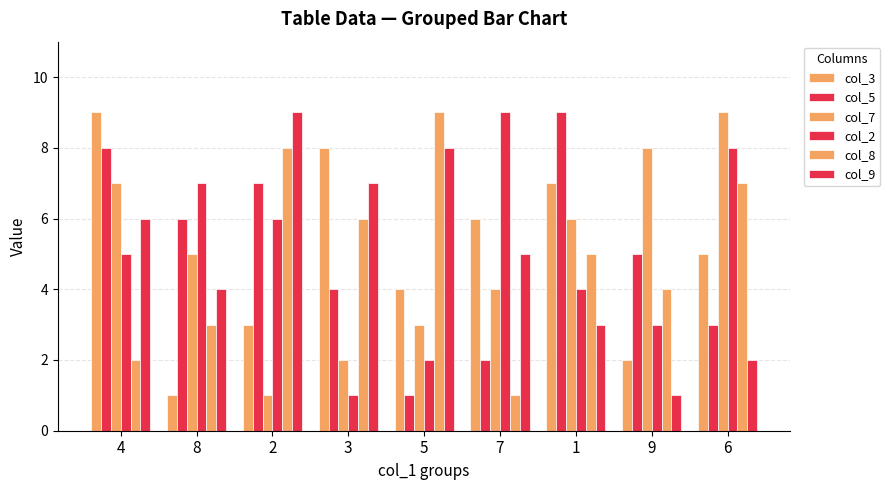

At how many categories does at least one series exceed 2?

9